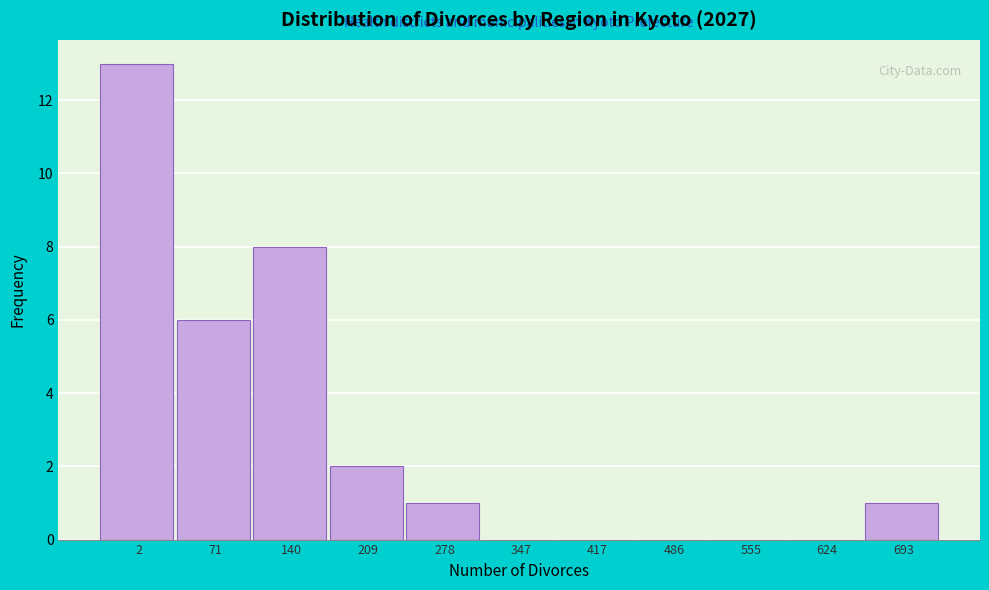

Reading right to left, extract all data points from this chart.

693=1	624=0	555=0	486=0	417=0	347=0	278=1	209=2	140=8	71=6	2=13